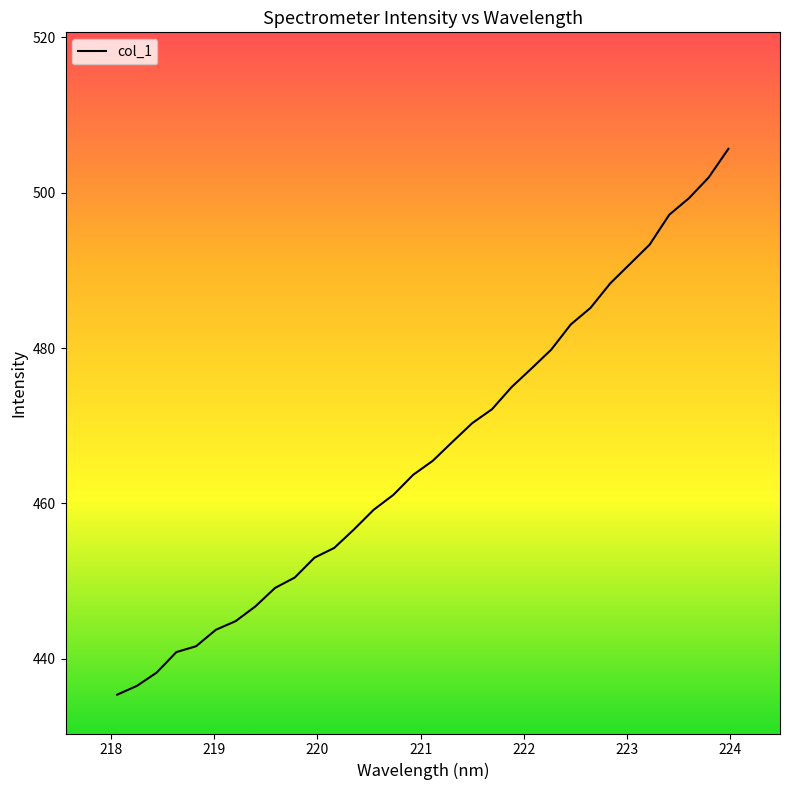

What is the greatest value displayed?

505.7